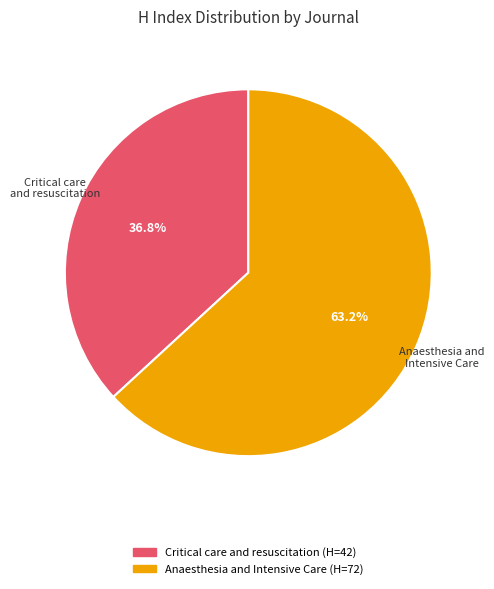

To the nearest percent, what portion does Anaesthesia and Intensive Care represent?

63%